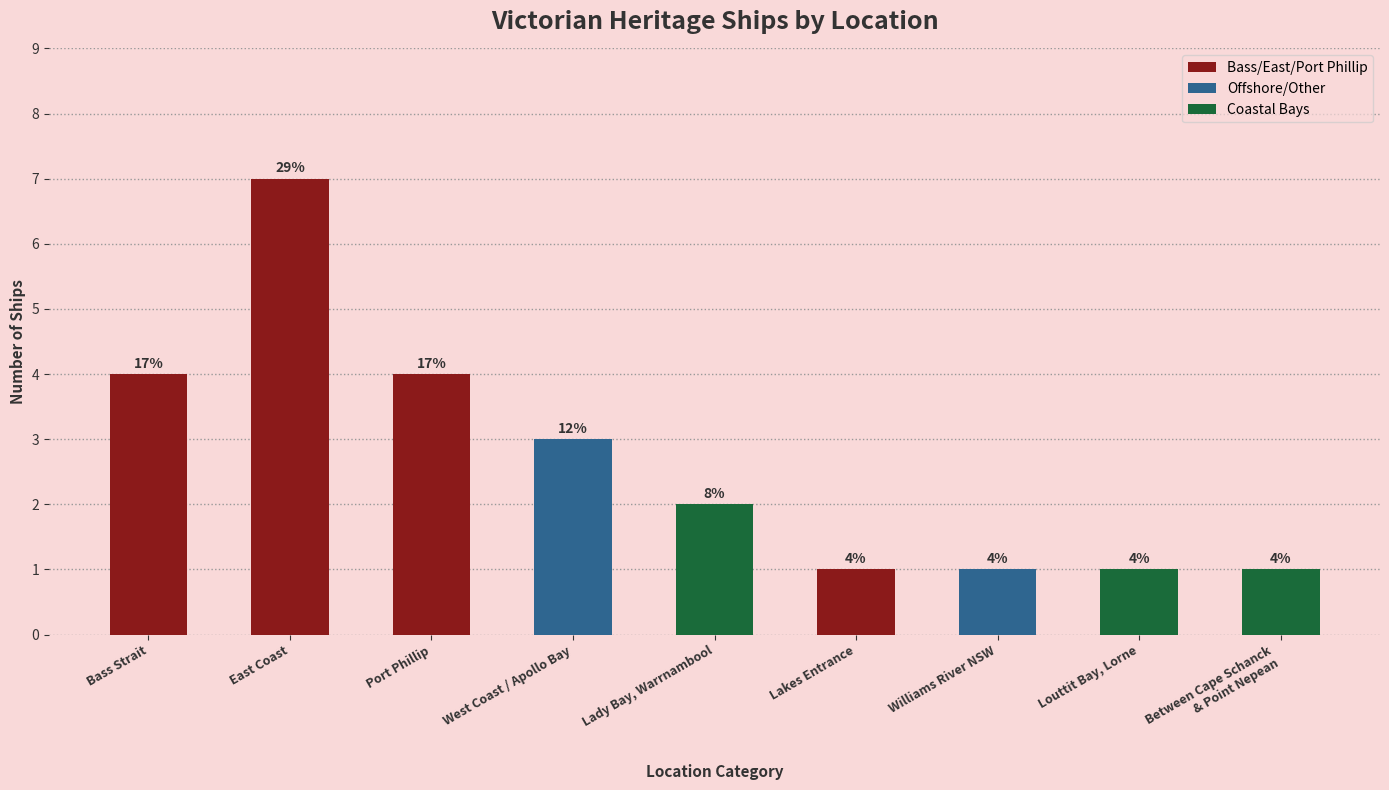

Reading left to right, what are all the values shown in this chart?

Bass Strait=4	East Coast=7	Port Phillip=4	West Coast / Apollo Bay=3	Lady Bay, Warrnambool=2	Lakes Entrance=1	Williams River NSW=1	Louttit Bay, Lorne=1	Between Cape Schanck
& Point Nepean=1